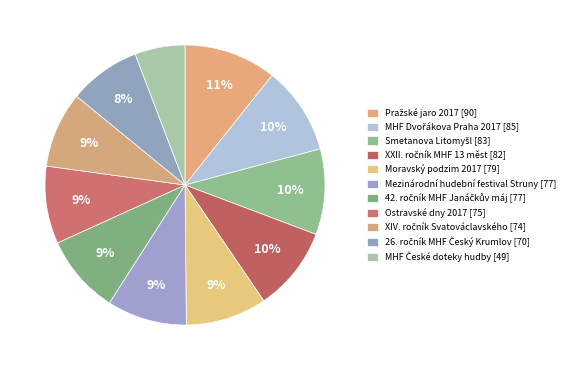

What percentage do Moravský podzim 2017 and Smetanova Litomyšl together represent?

19.3%